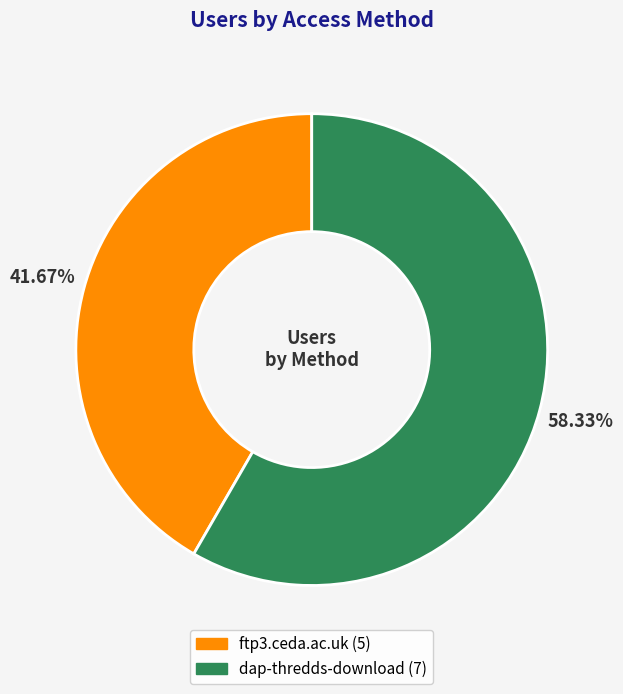

Does any single category account for the majority?

Yes